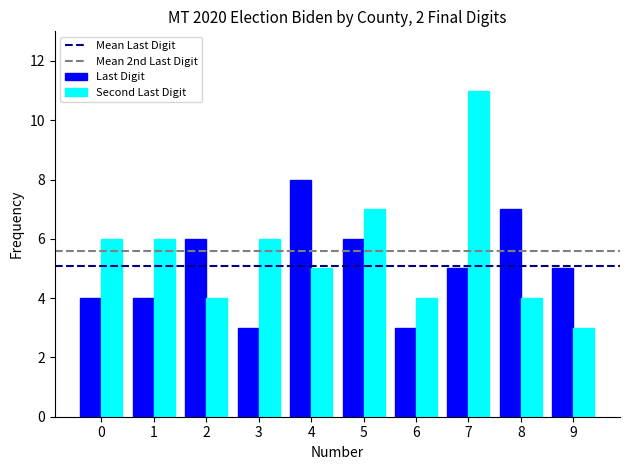

At 5, list the series in order from smallest to largest.

Last Digit, Second Last Digit